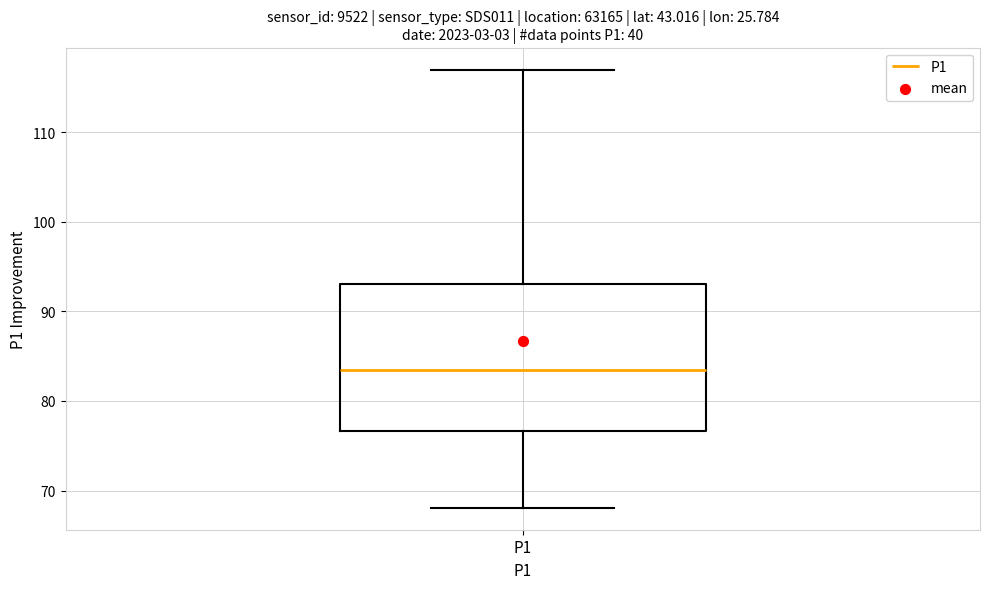

Where is the lower edge of the box for P1 on the y-axis? The values are not printed on the chart, so give them approximately, as read against the axis.

77